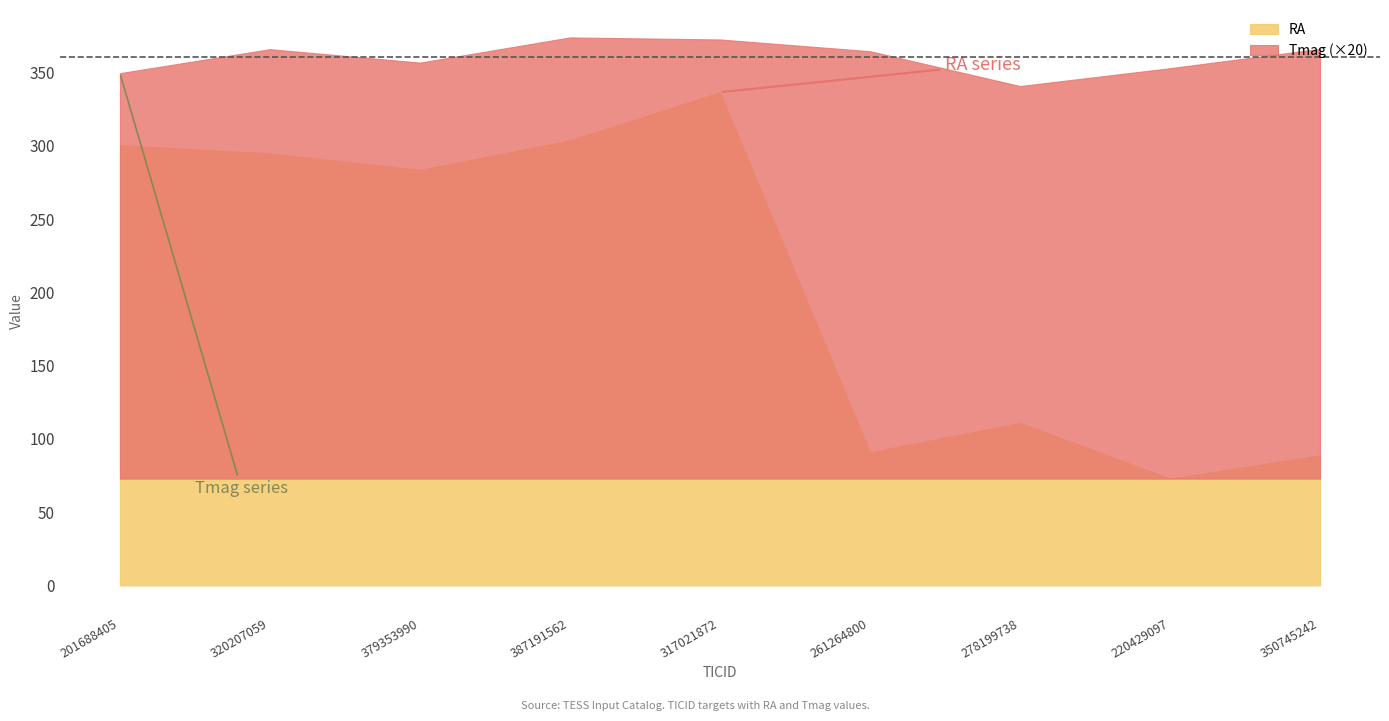

The value of Tmag at 379353990 is 21.7. True or false?

False